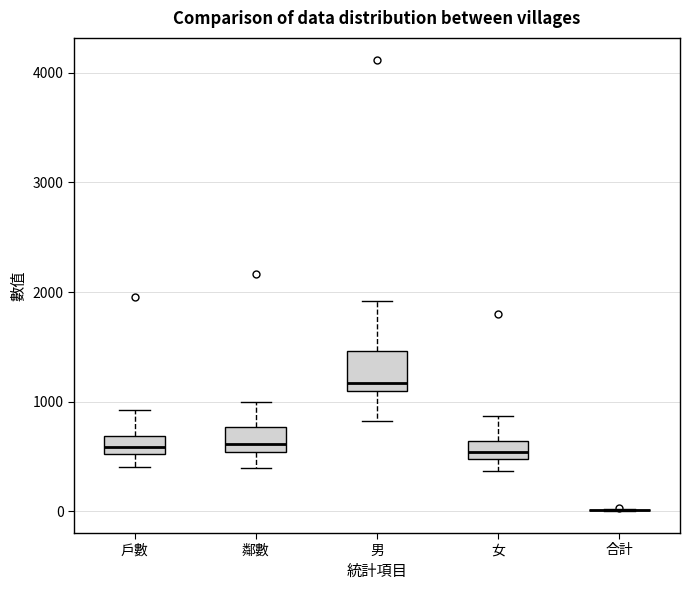

Reading left to right, read every box against the y-axis: the position of its median line, the range the box covers, and the ends of its whiskers. The values are not printed on the chart, so give them approximately, as read against the axis.

戶數: median 600, box 500 to 700, whiskers 400 to 900
鄰數: median 600, box 500 to 800, whiskers 400 to 1000
男: median 1200, box 1100 to 1500, whiskers 800 to 1900
女: median 500 (inside the box), box 500 to 600, whiskers 400 to 900
合計: box collapsed to a line at 0, whiskers 0 to 0